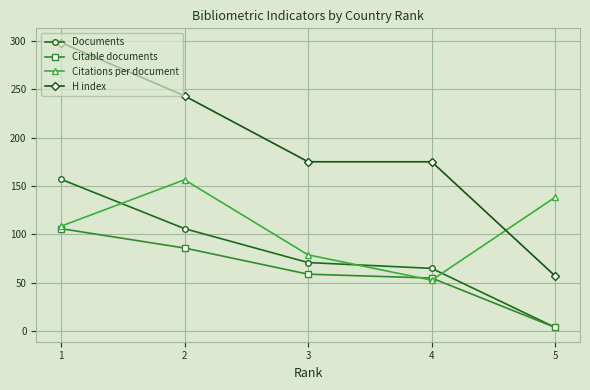

What is the value of the H index point at the 4th from the left?

175.0